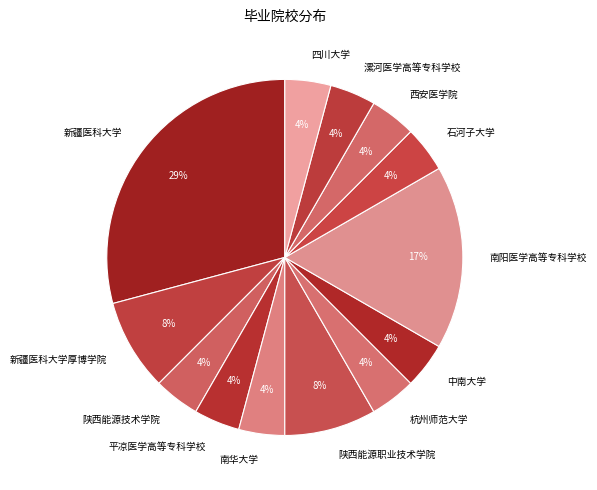

What percentage is the 漯河医学高等专科学校 slice, to the nearest percent?

4%